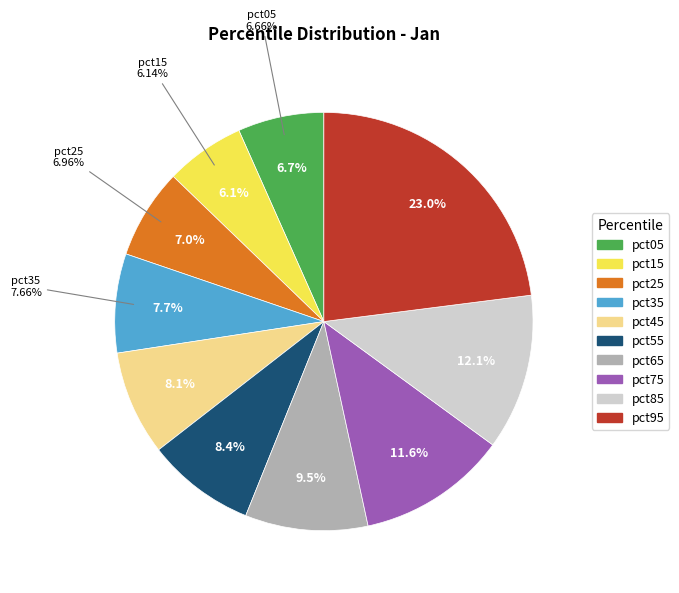

The pct55 slice represents 8% of the pie. True or false?

True